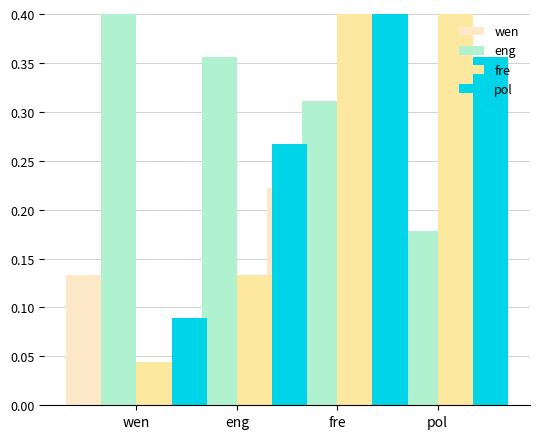

How many bars are there in total?

16